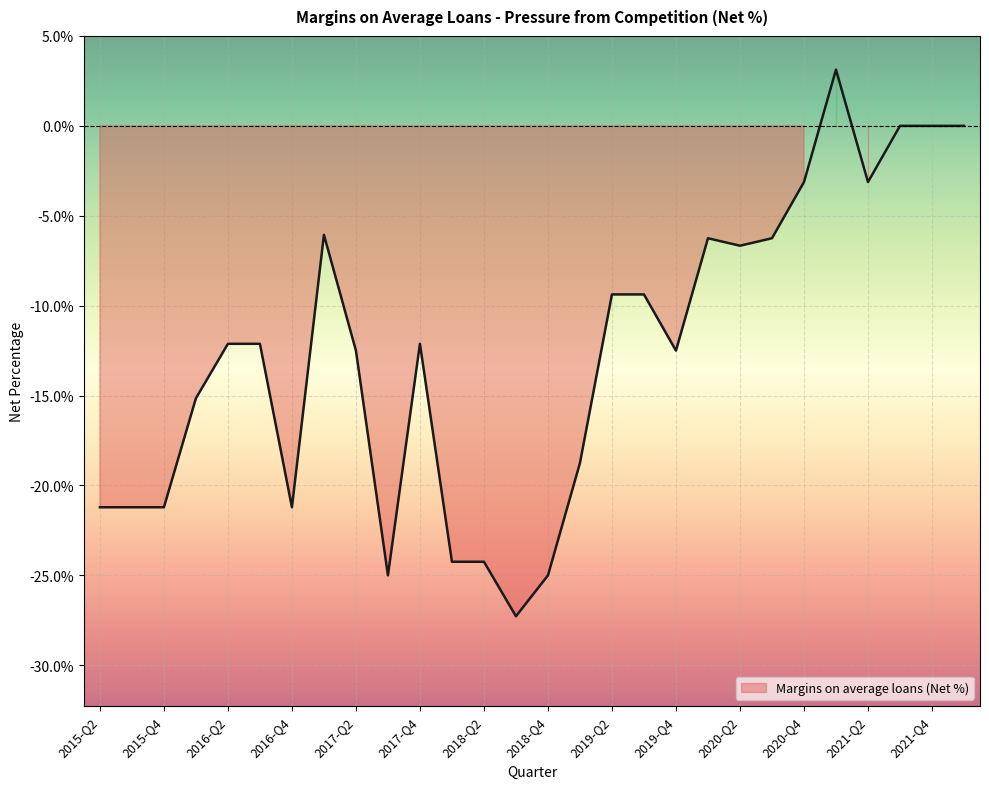

What is the label of the 20th point from the left?

2020-Q1